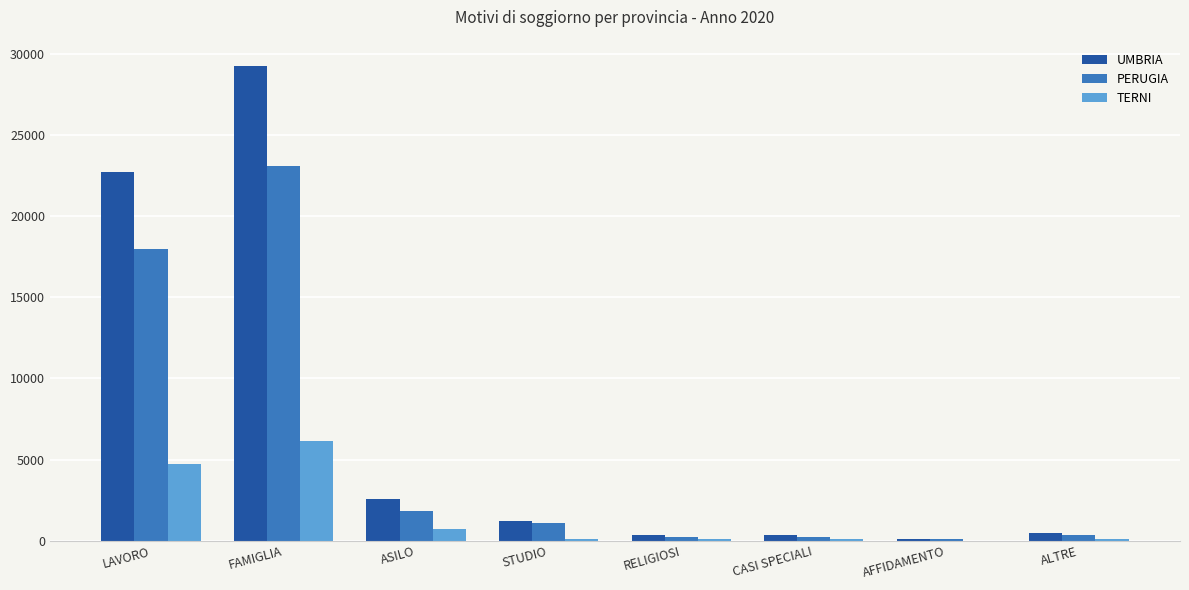

The value of PERUGIA at LAVORO is 17959. True or false?

True